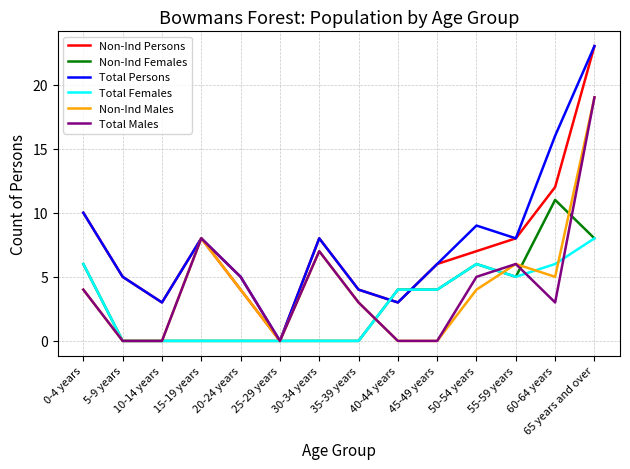

Which series changed the most between 40-44 years and 60-64 years?

Total Persons